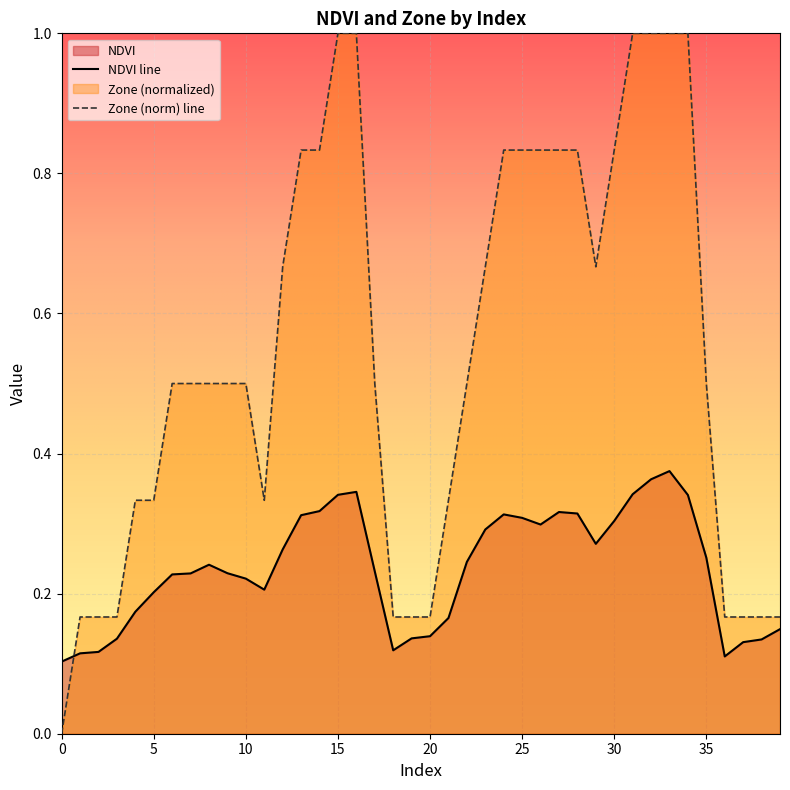

Which series has the largest total across all categories?

Zone (norm) line